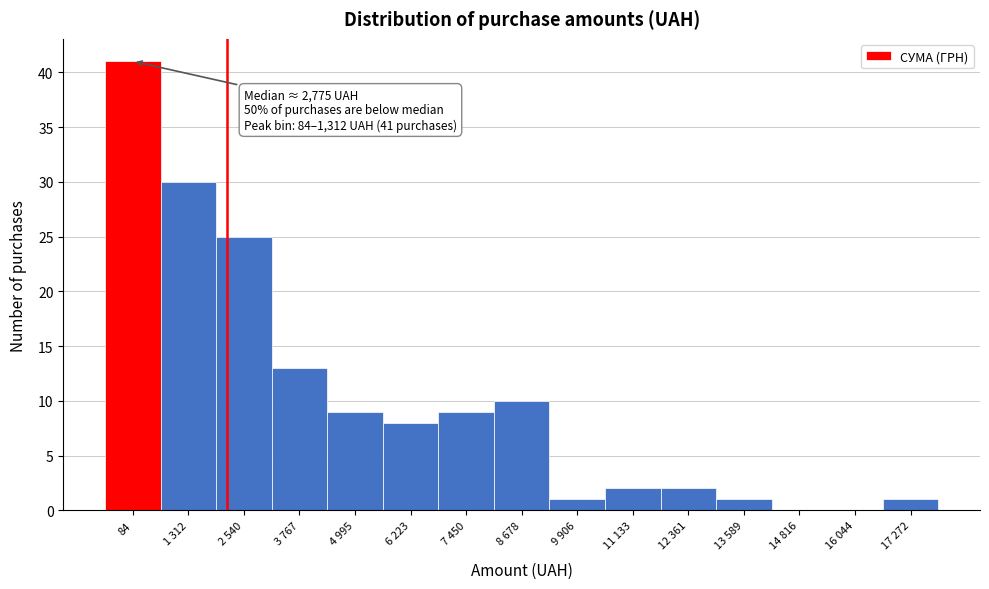

Reading right to left, what are all the values shown in this chart?

17 272=1	16 044=0	14 816=0	13 589=1	12 361=2	11 133=2	9 906=1	8 678=10	7 450=9	6 223=8	4 995=9	3 767=13	2 540=25	1 312=30	84=41